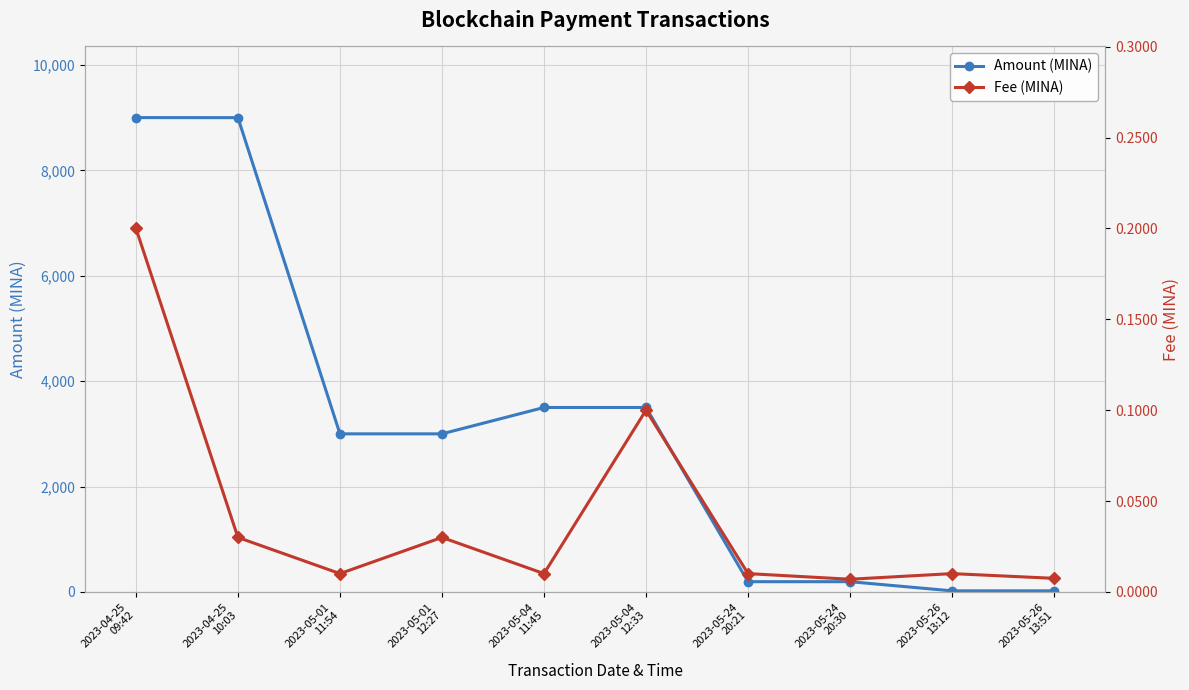

The value of Amount (MINA) at 2023-05-26
13:51 is 8.4. True or false?

False